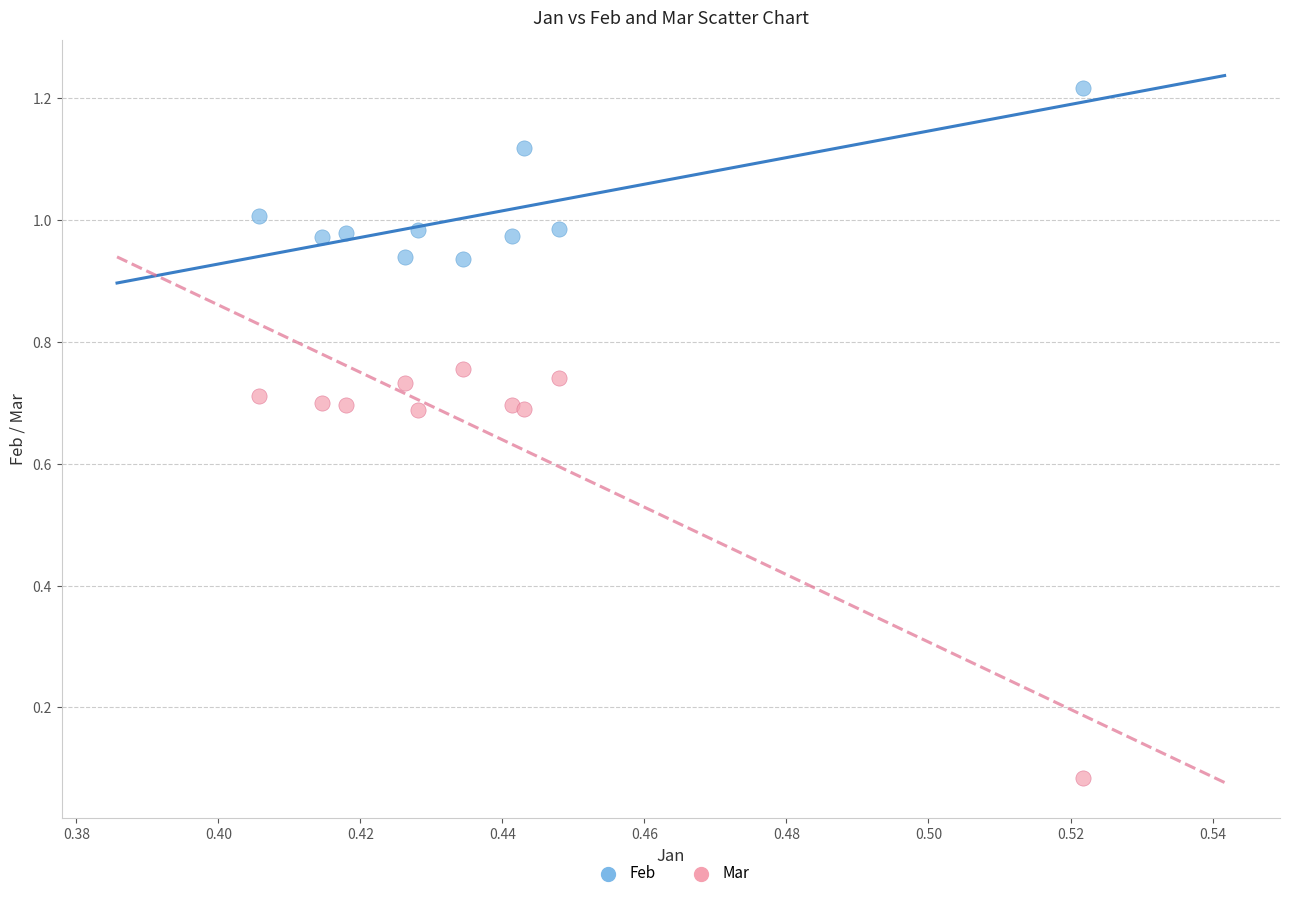

Which series has the widest spread of Y values?

Mar